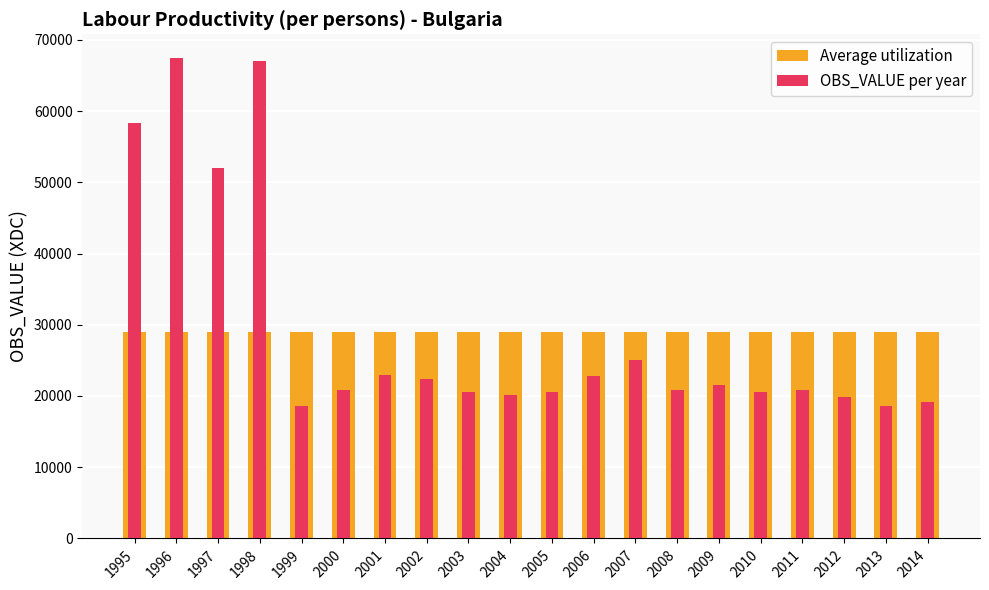

How many data points in OBS_VALUE per year are above 20867?

10